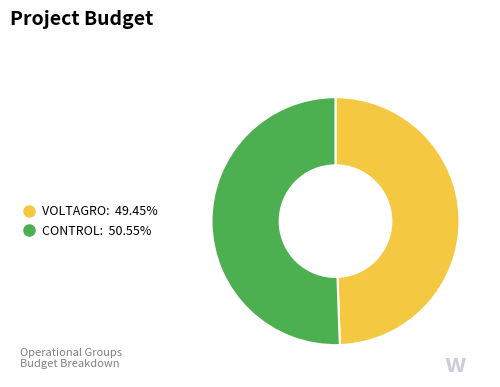

What is the smallest slice in the pie chart?

VOLTAGRO